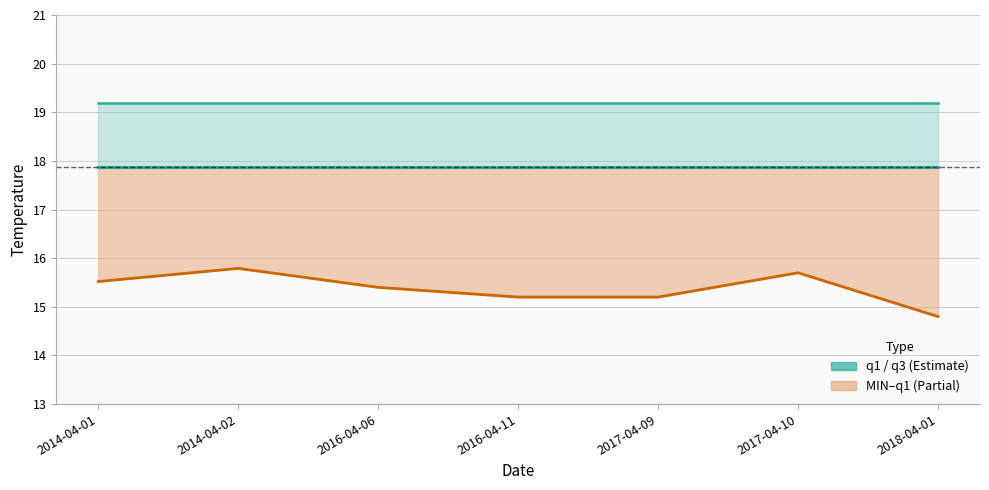

At which category does the chart reach its peak across all series?

2014-04-01